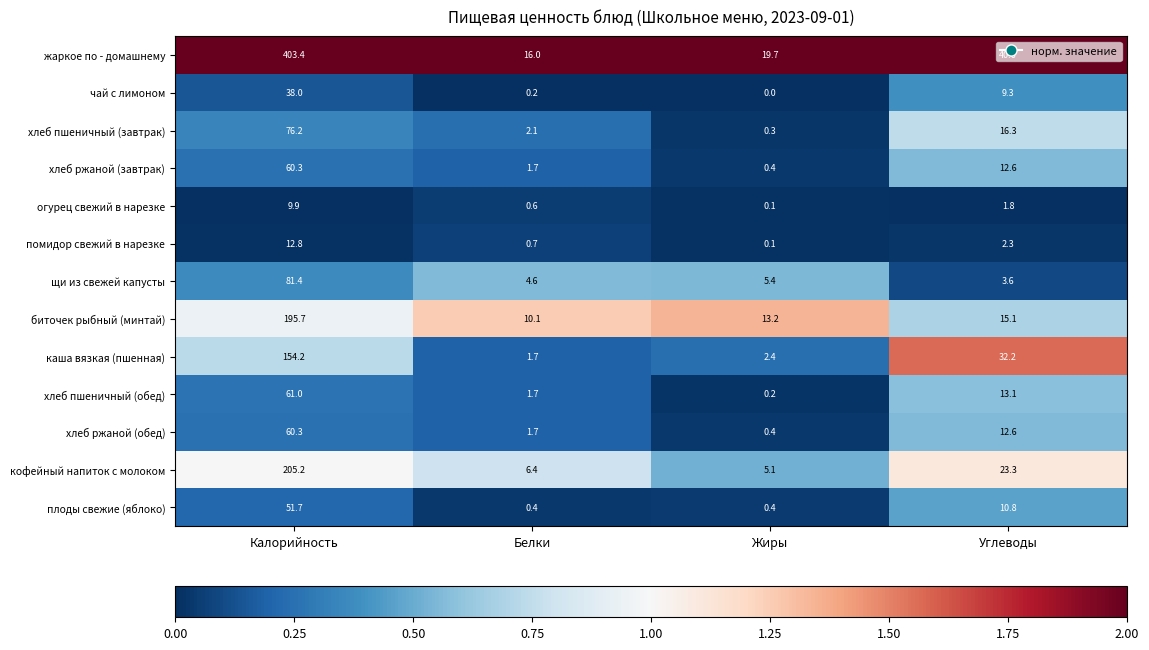

Is it true that жаркое по - домашнему equals 65.2 at Углеводы?

False